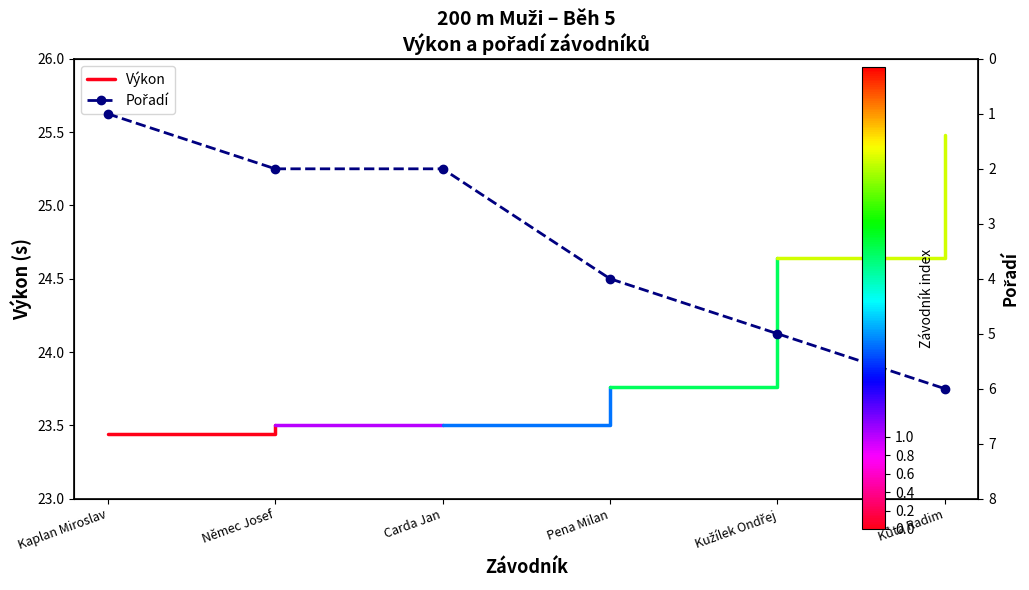

What is the change in value from Carda Jan to Kužílek Ondřej?

+3